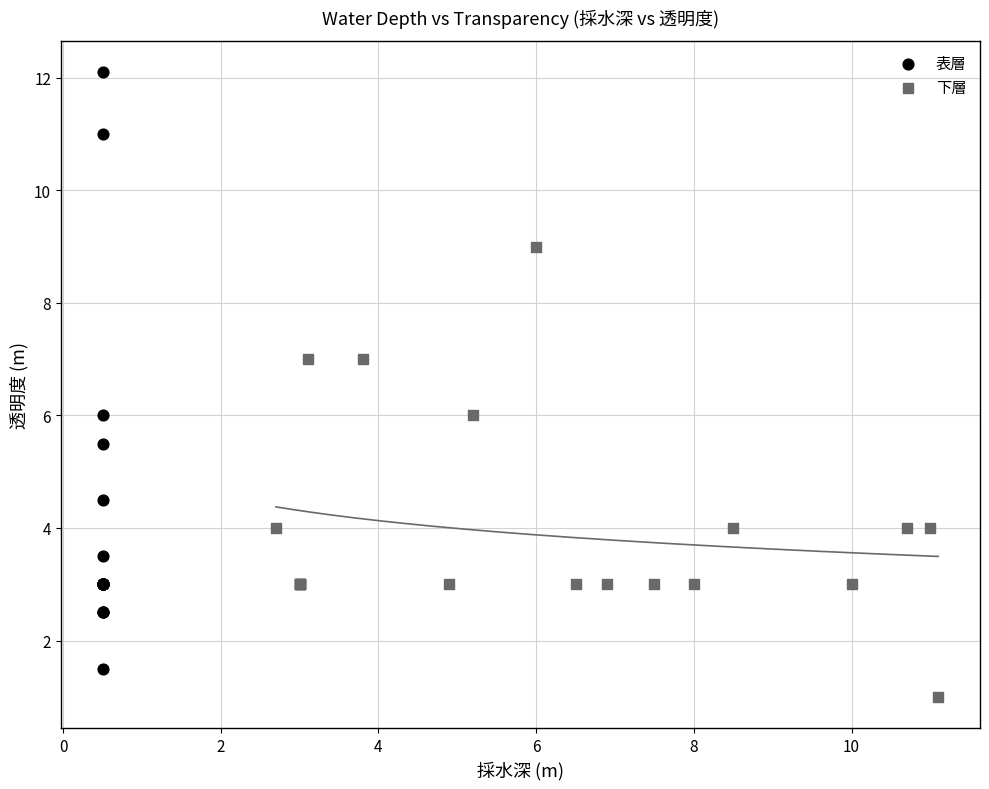

Which series contains the highest Y value?

表層